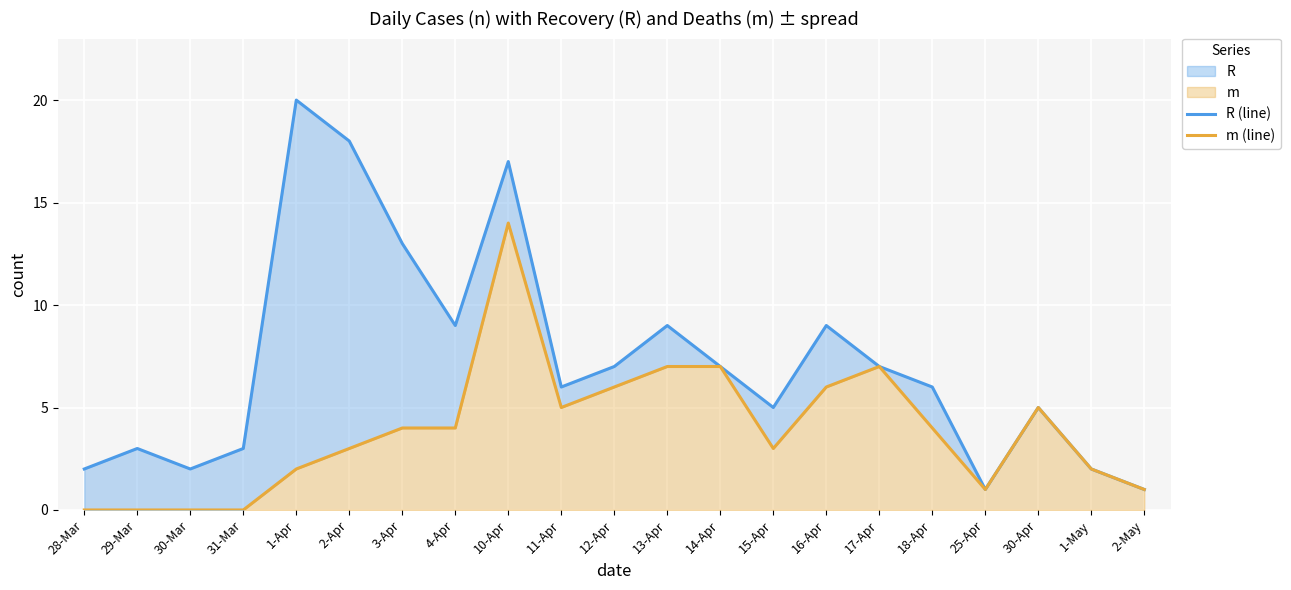

How many interior local peaks does the m (line) series have?

3